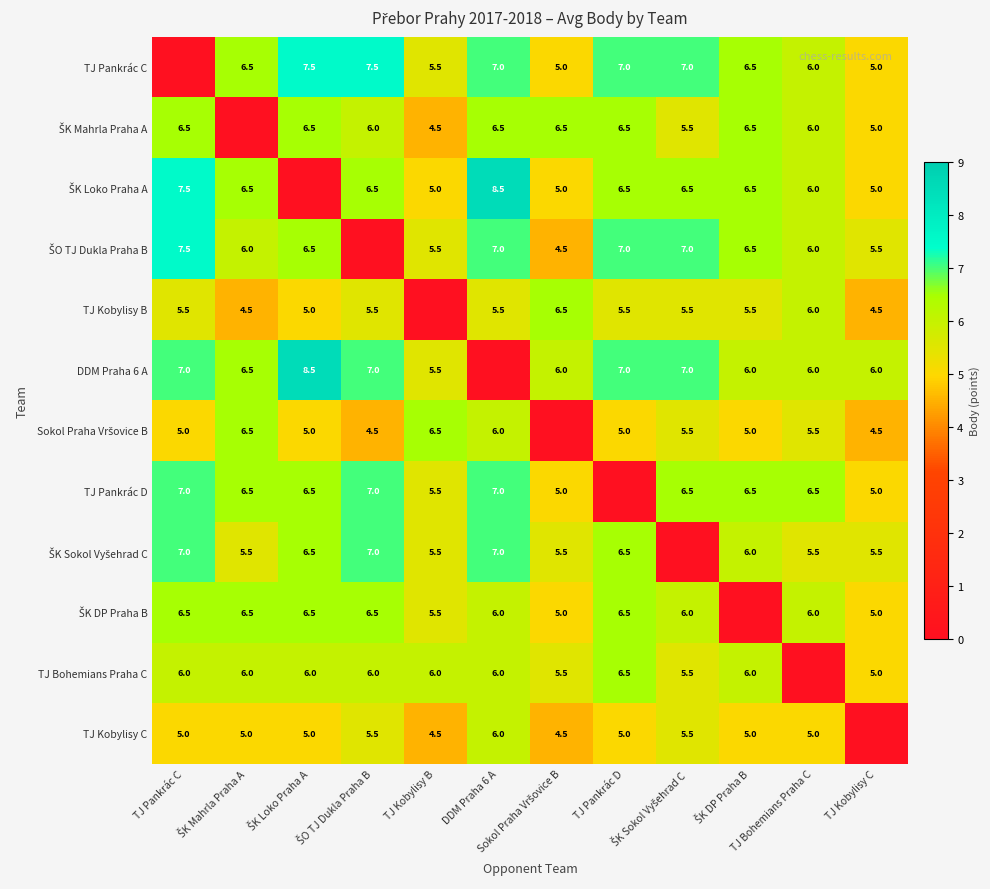

The value of TJ Kobylisy B at TJ Pankrác D is 5.5. True or false?

True